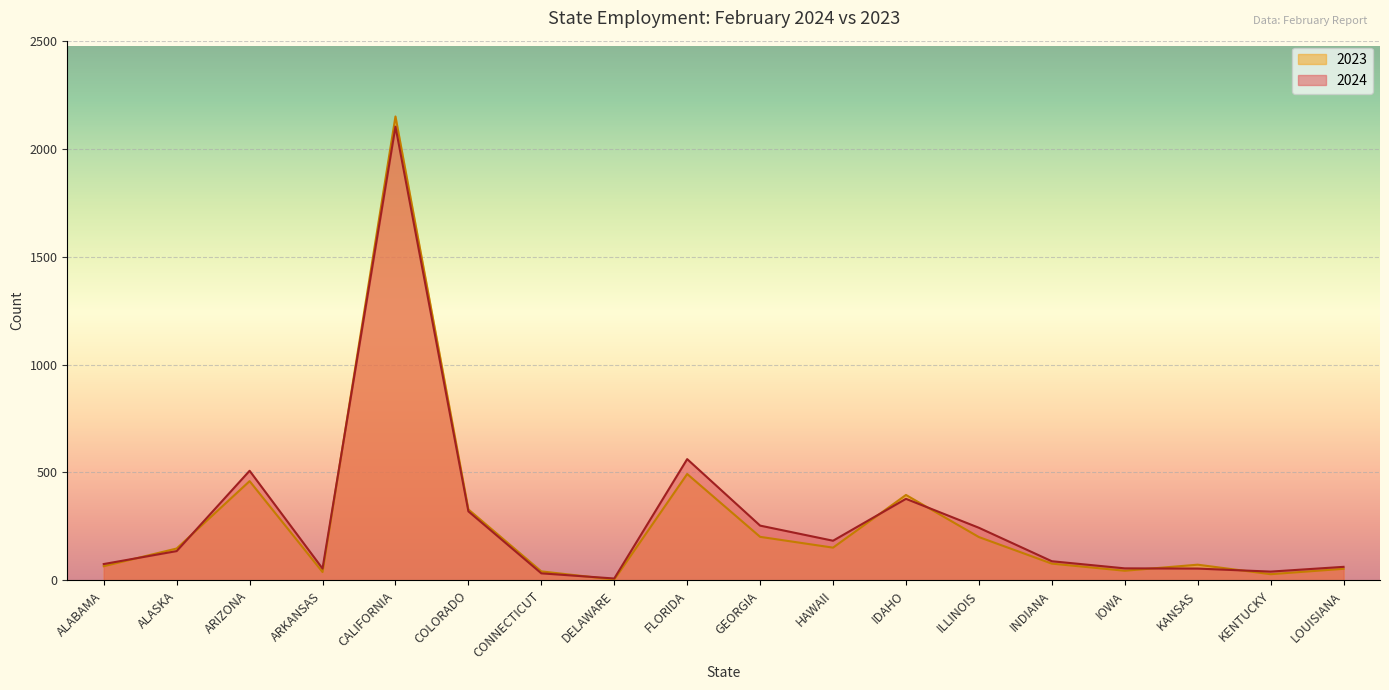

What is the sum of all 2024 values?

5165